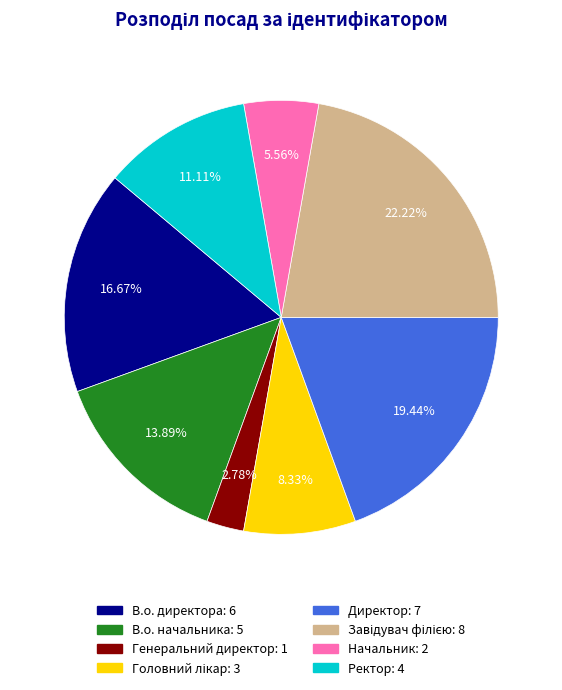

Is there a majority slice in this chart?

No